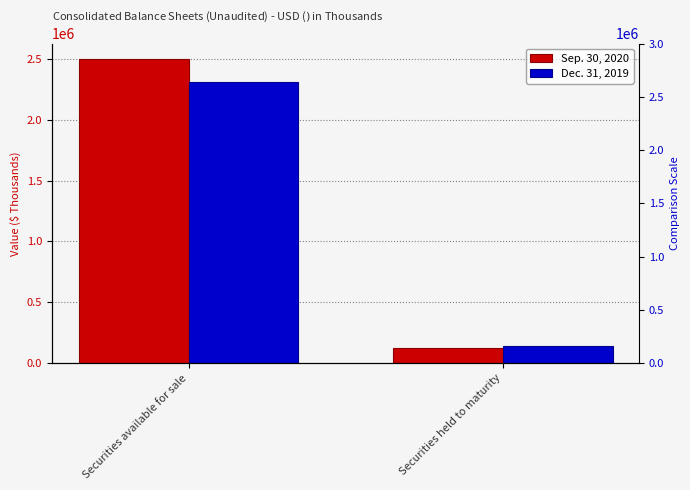

At which category is the sum across all series the highest?

Securities available for sale